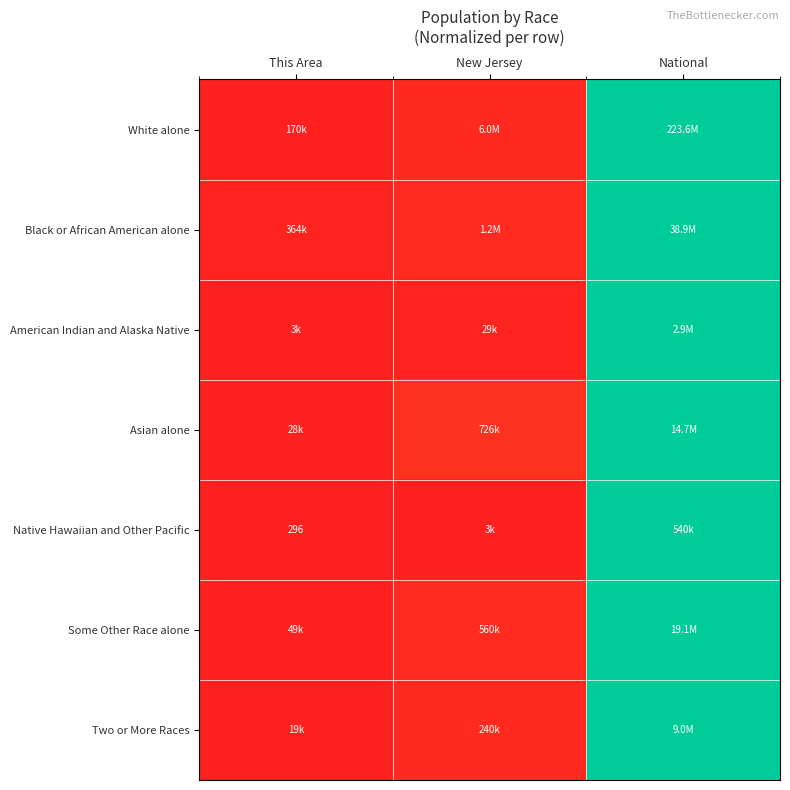

At which category does the chart reach its peak across all series?

National